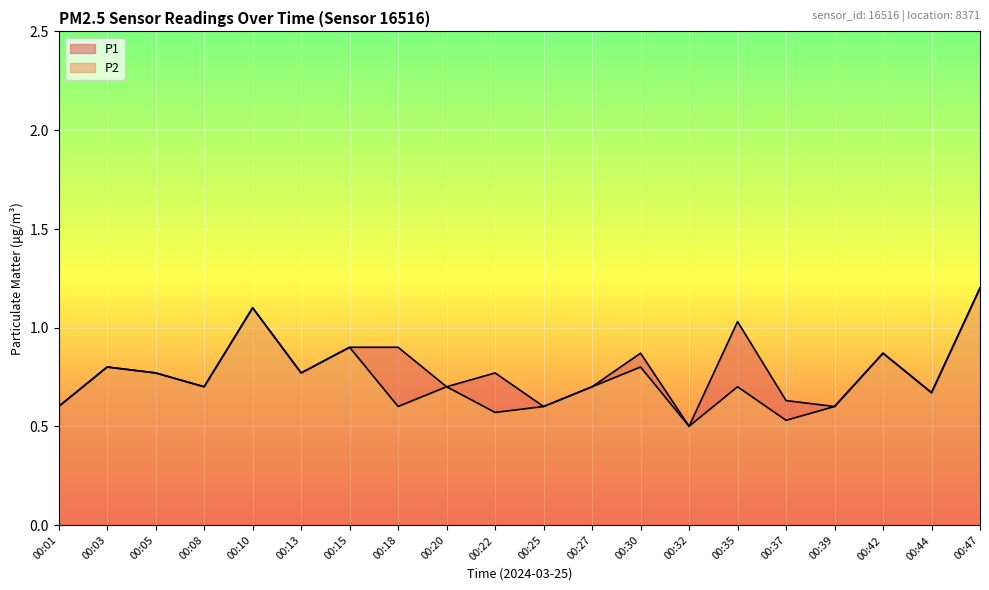

Which category has the highest value in the P1 series?

00:47